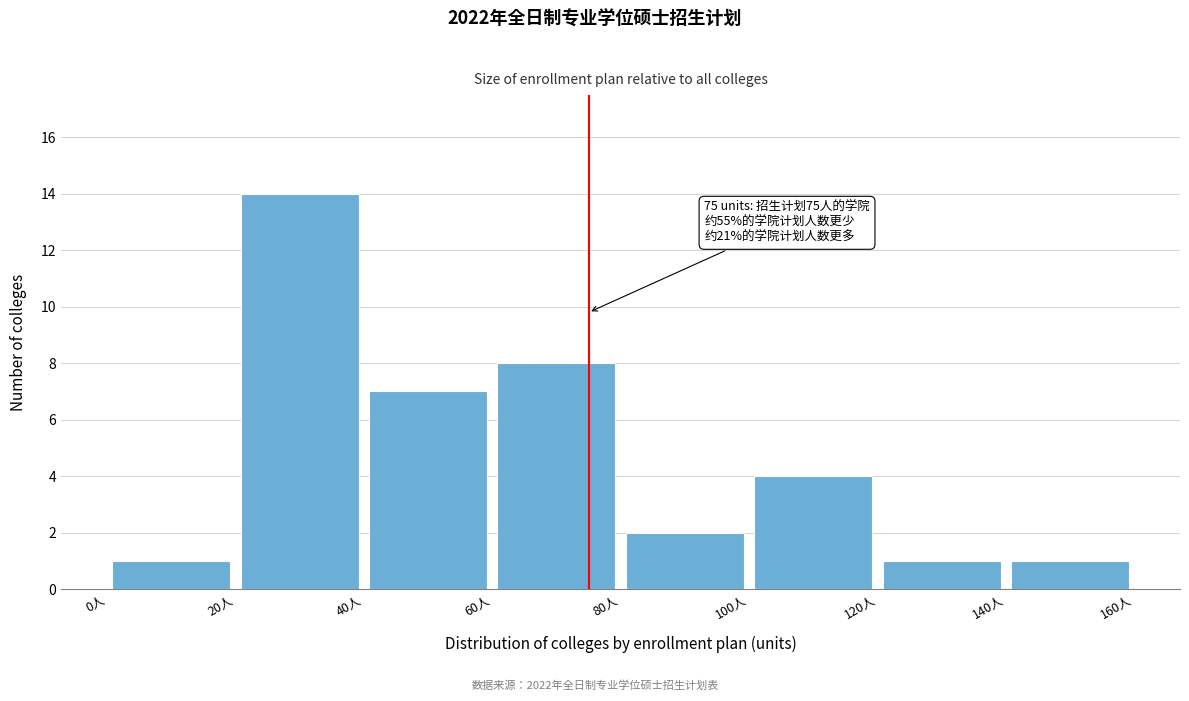

Over which range of the x-axis is the bar tallest?

20 to 40